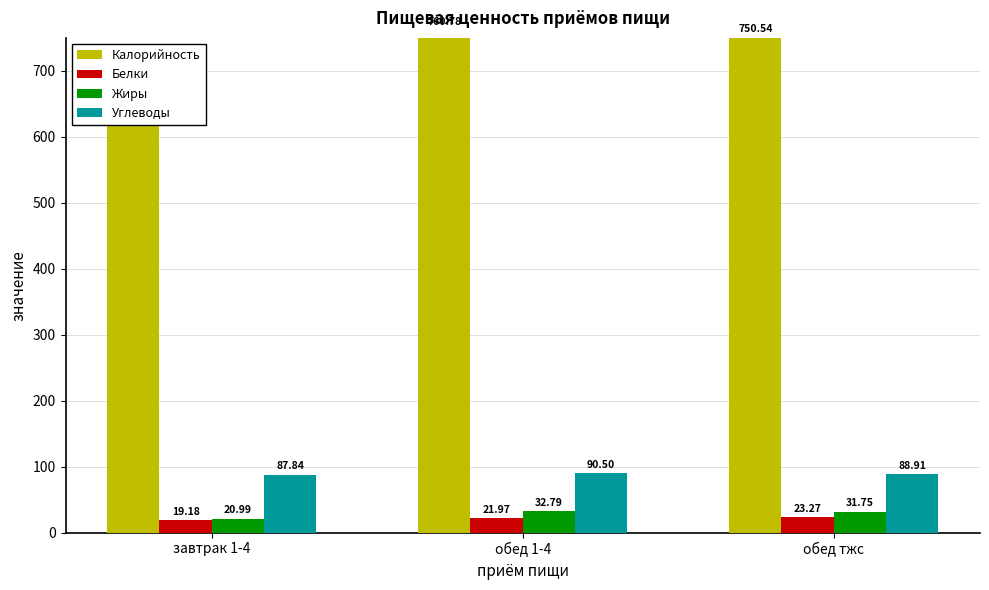

Is it true that Калорийность equals 261.4 at завтрак 1-4?

False